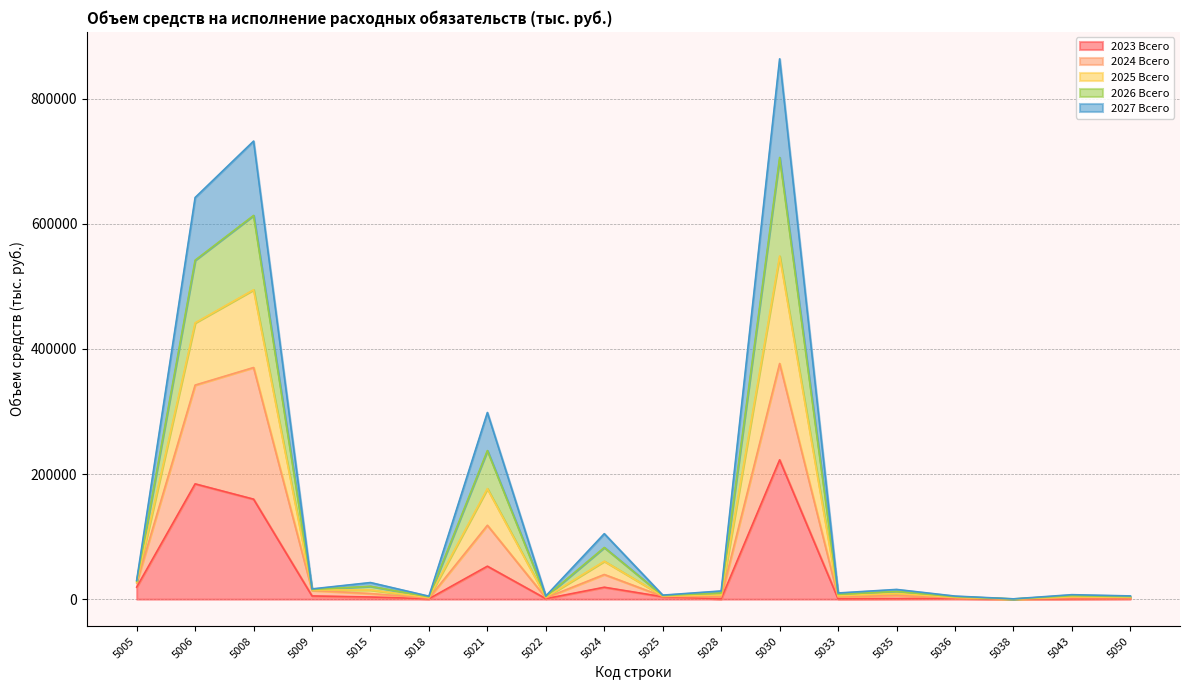

What are all the series names shown in the legend?

2023 Всего, 2024 Всего, 2025 Всего, 2026 Всего, 2027 Всего